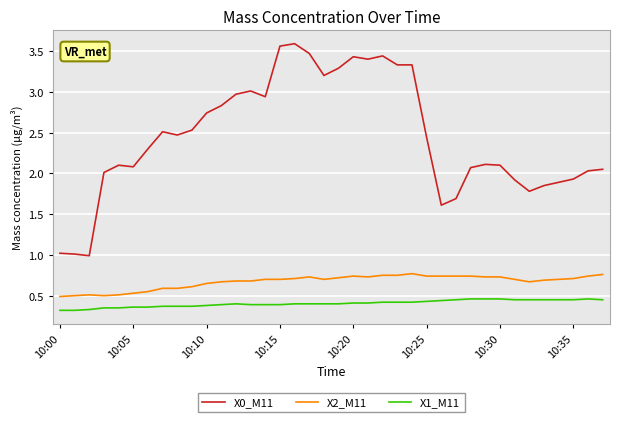

Which series has the largest range (max minus min)?

X0_M11